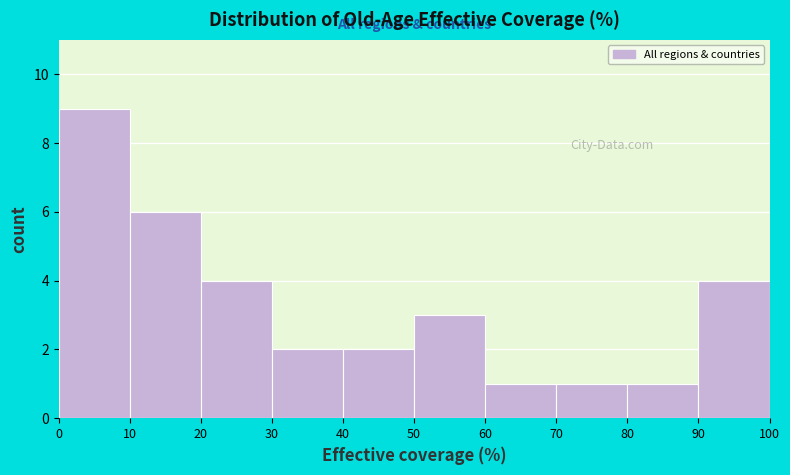

Over which range of the x-axis is the bar tallest?

0 to 10